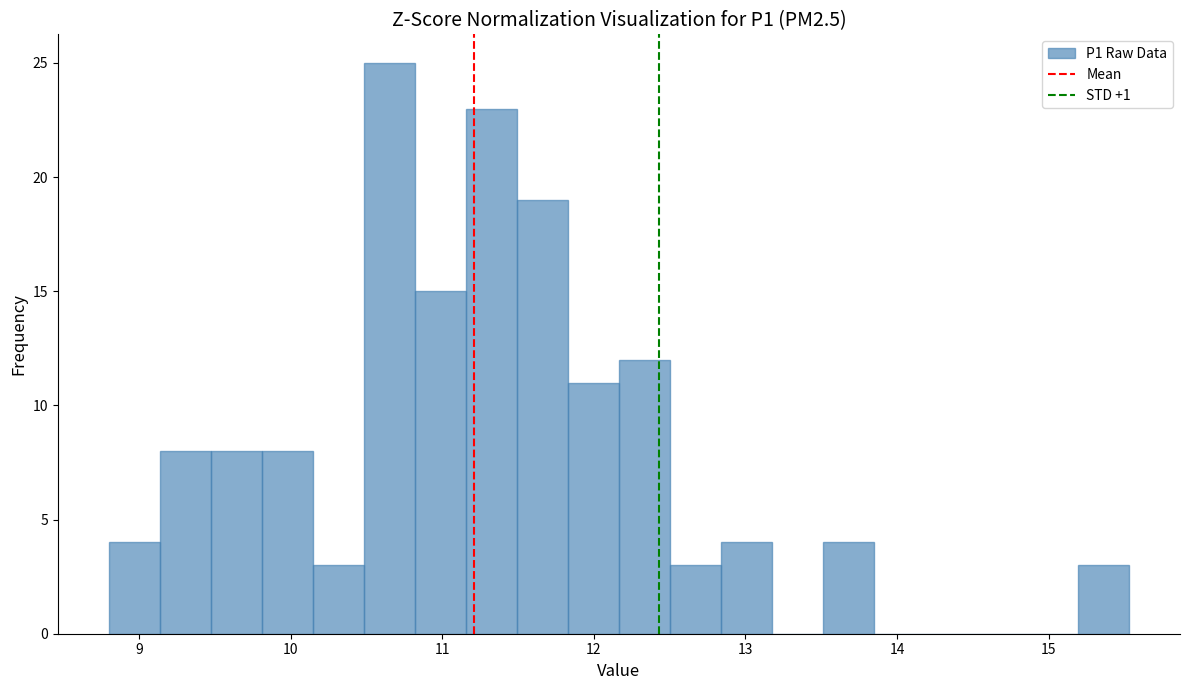

Around what value on the x-axis is the tallest bar? Give the approximate position of its centre, as read against the axis.

10.7